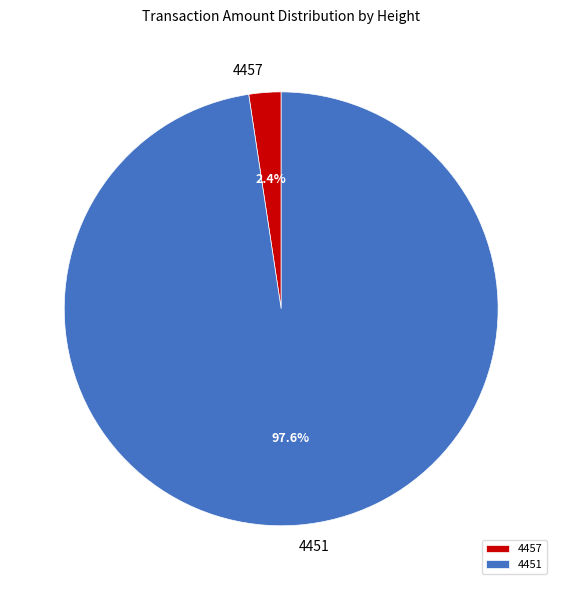

To the nearest percent, what portion does 4457 represent?

2%